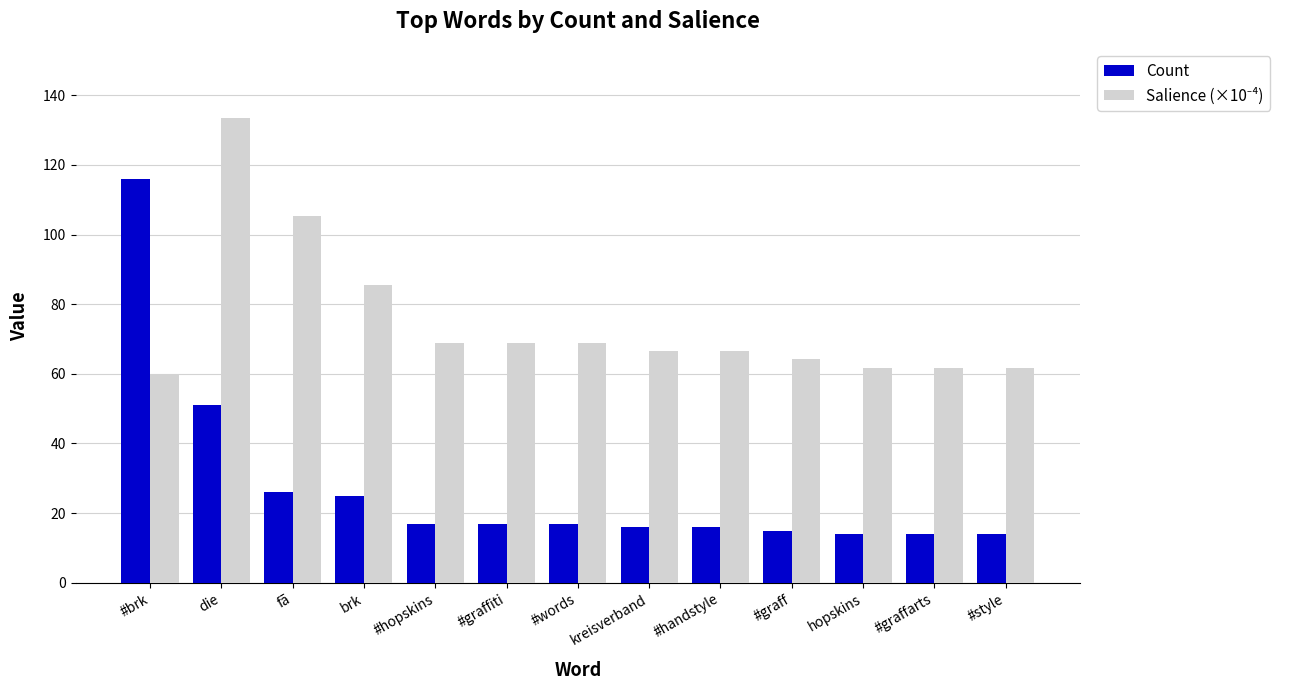

Which series has the widest spread of values?

Count